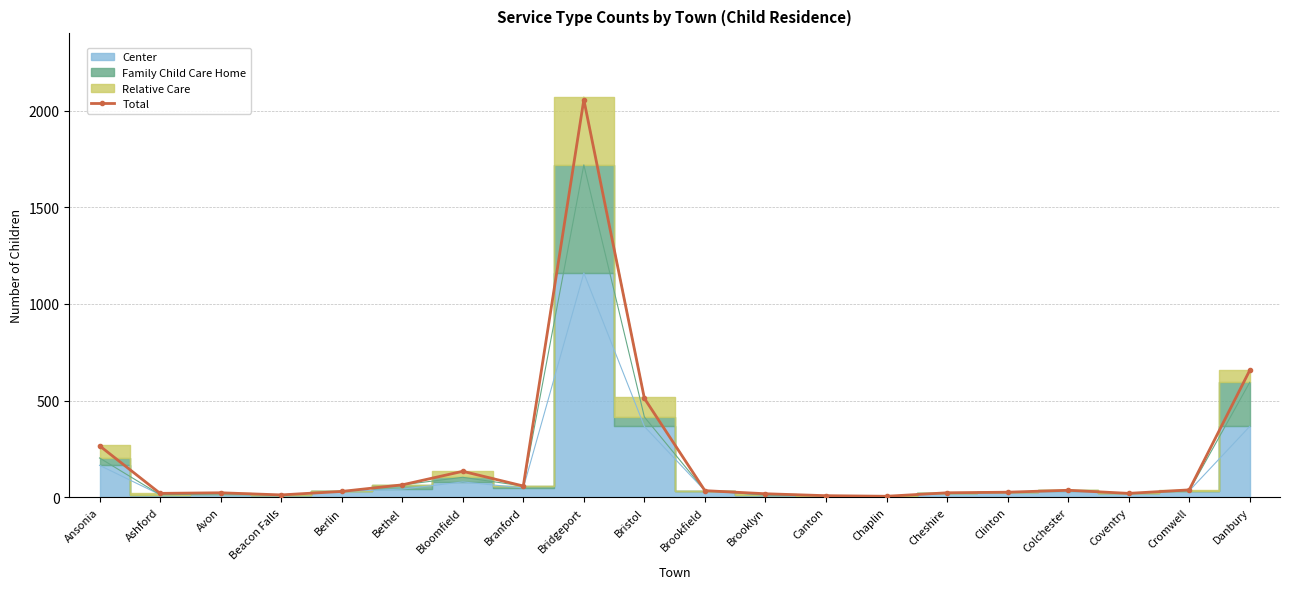

True or false: the data shows 2 at Canton.

False